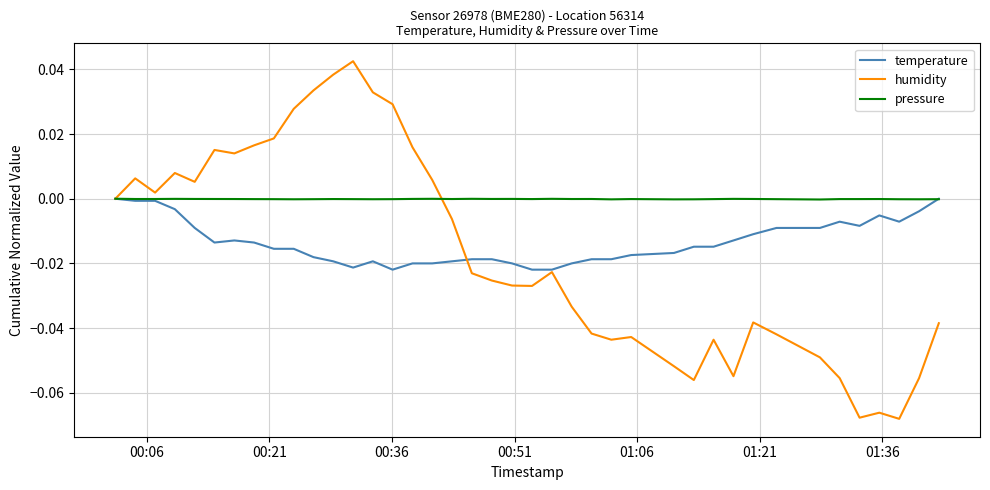

List the series in order of their overall mean, lowest first.

humidity, temperature, pressure